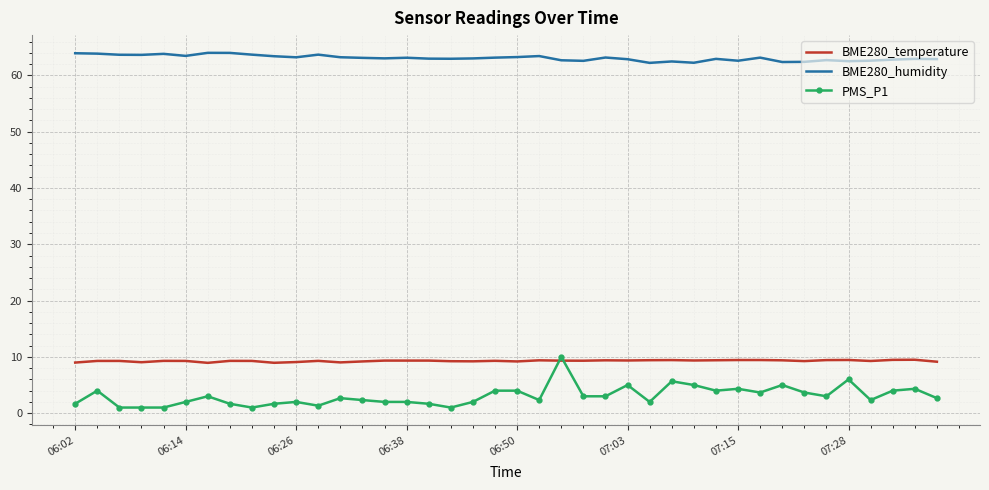

Which series has the largest total across all categories?

BME280_humidity